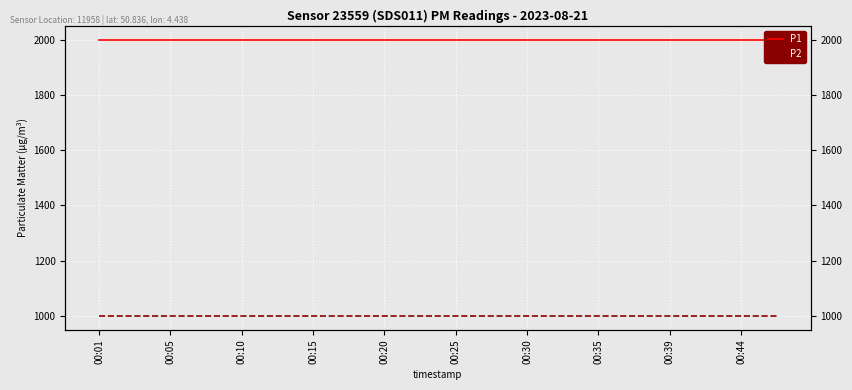

The value of P2 at 00:15 is 999.9. True or false?

True